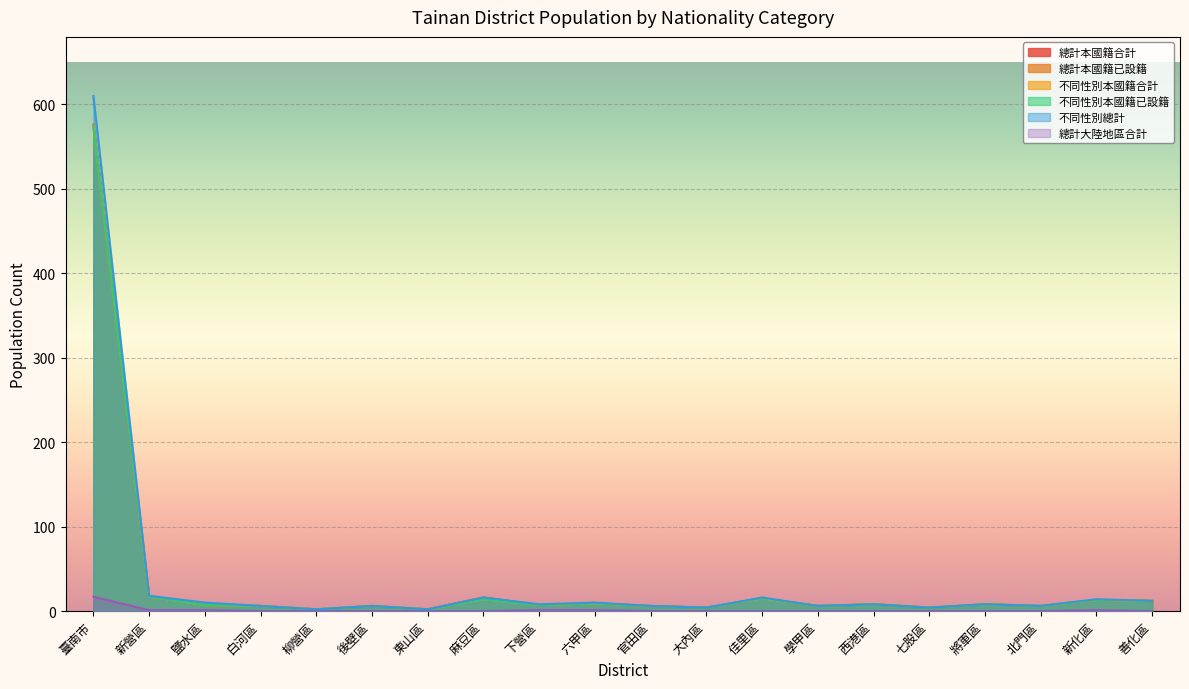

What is the highest value of the 總計本國籍已設籍 series?

576